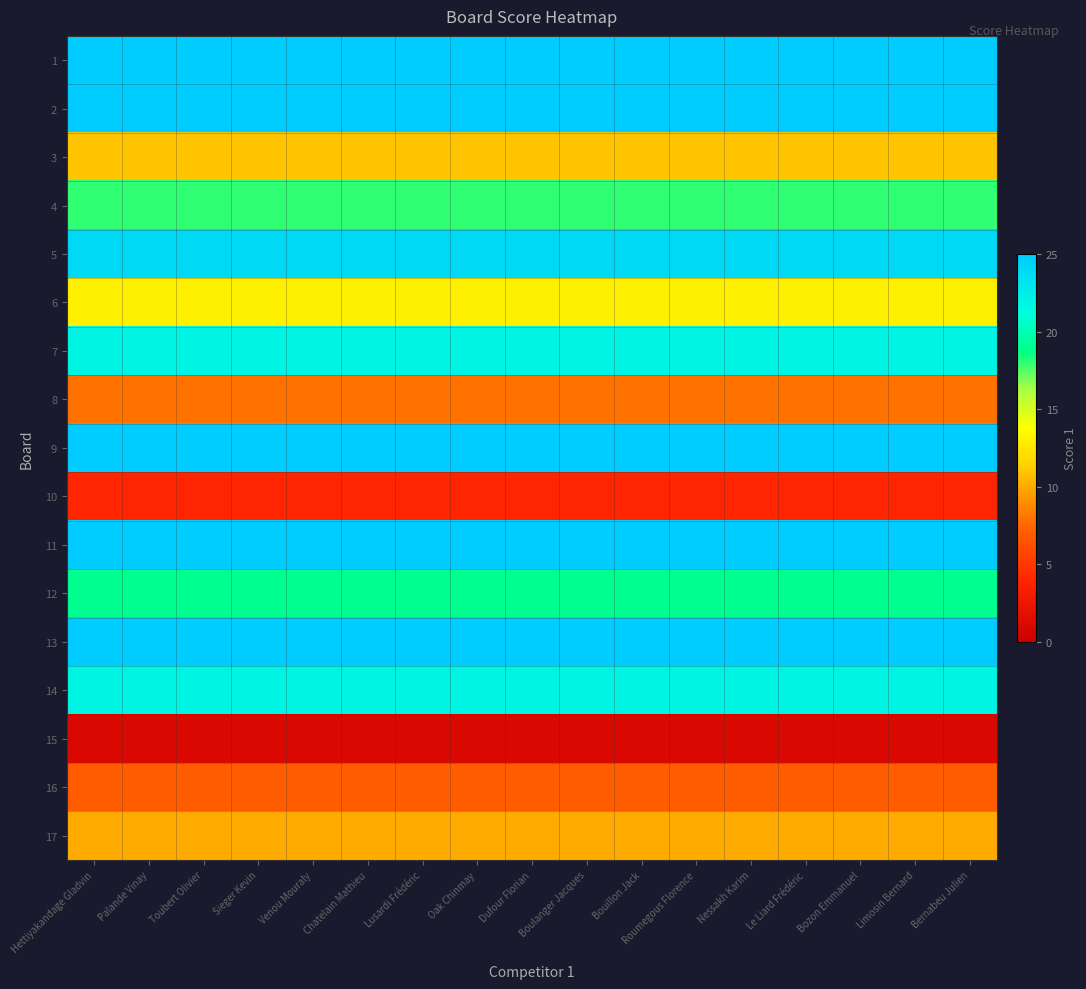

At Bernabeu Julien, list the series in order from smallest to largest.

15, 10, 16, 8, 17, 3, 6, 4, 12, 7, 14, 5, 1, 2, 9, 11, 13